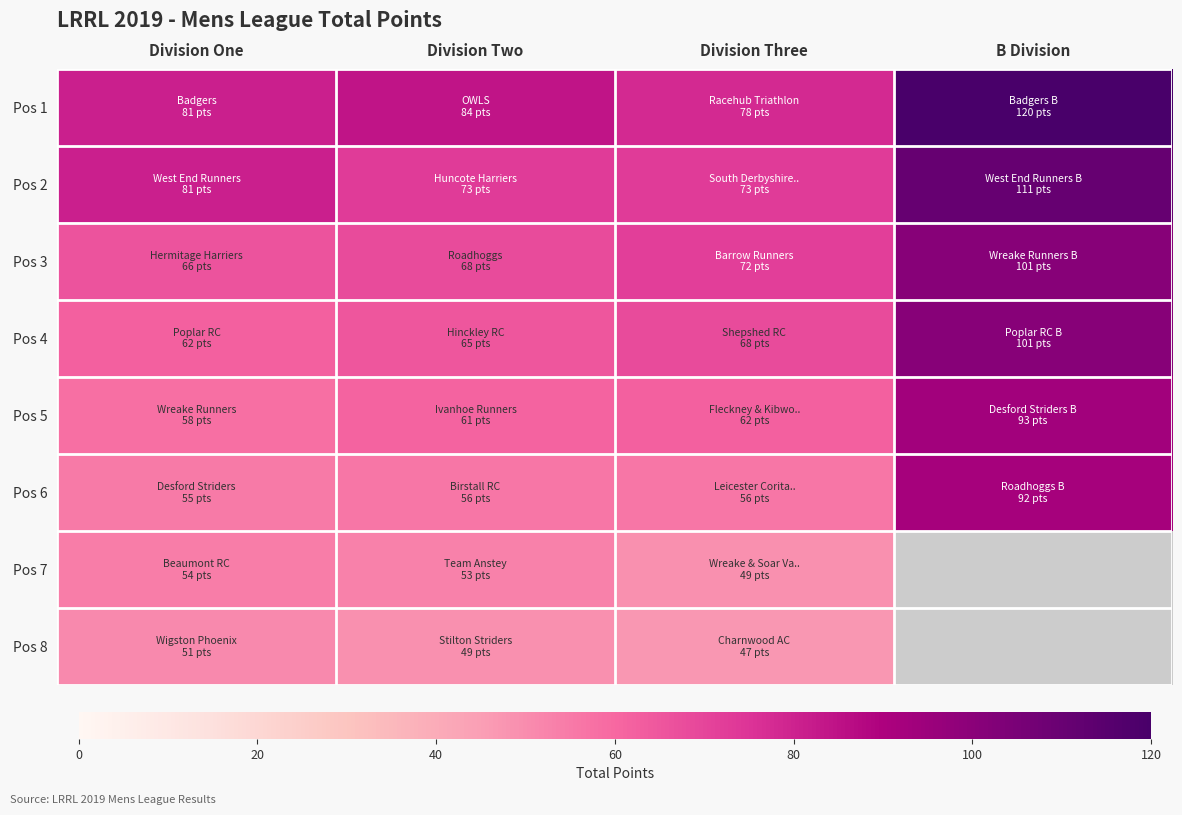

At which label is Pos 1 closest to 99?

Division Two